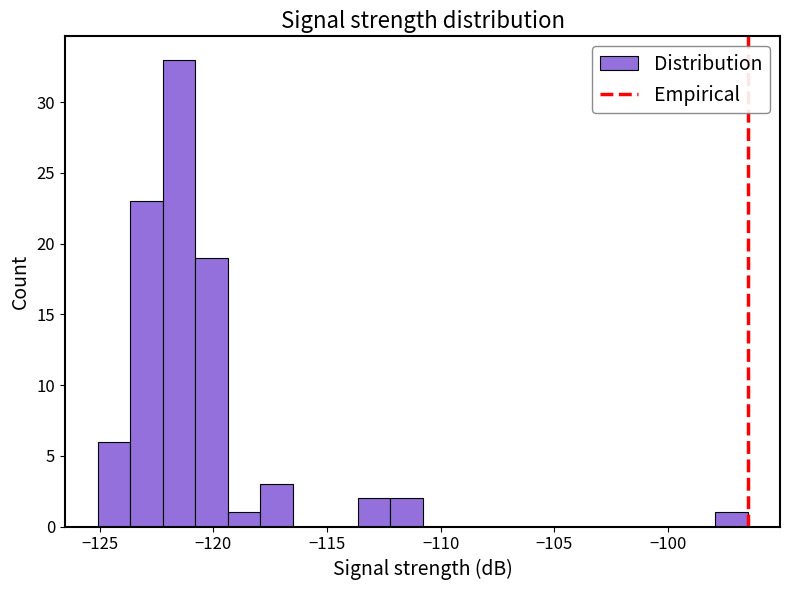

Read against the x-axis, roughly where is the centre of the tallest bar?

-121.5